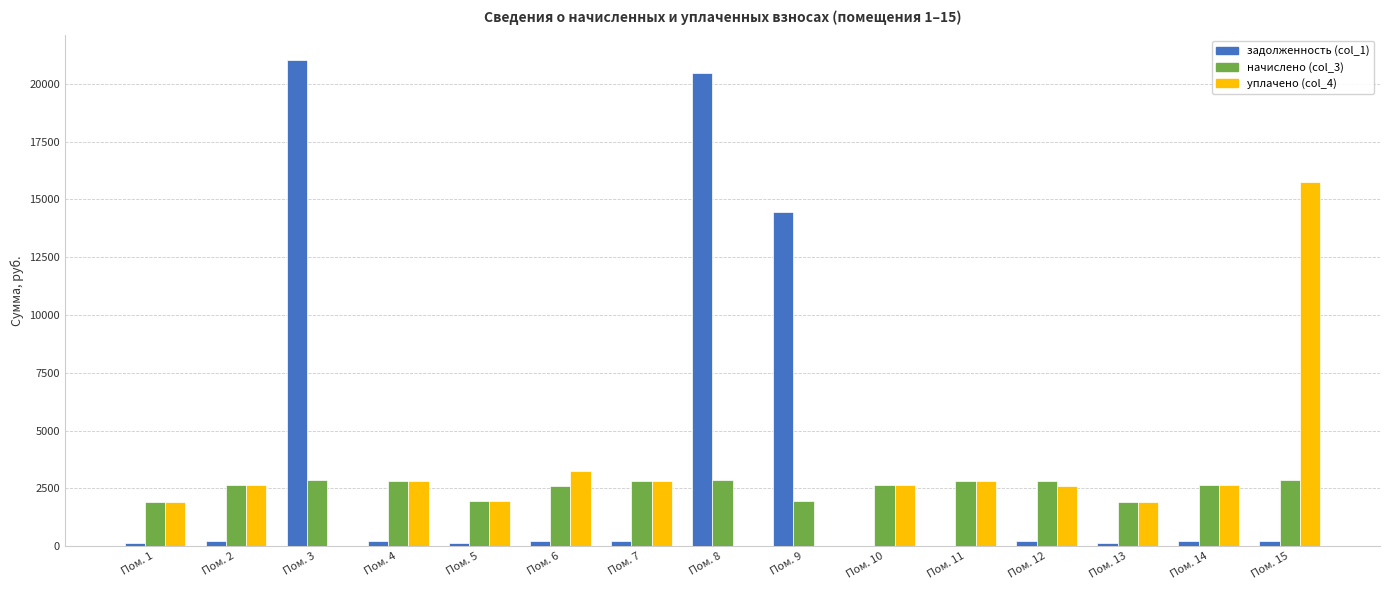

Which series has the largest total across all categories?

задолженность (col_1)